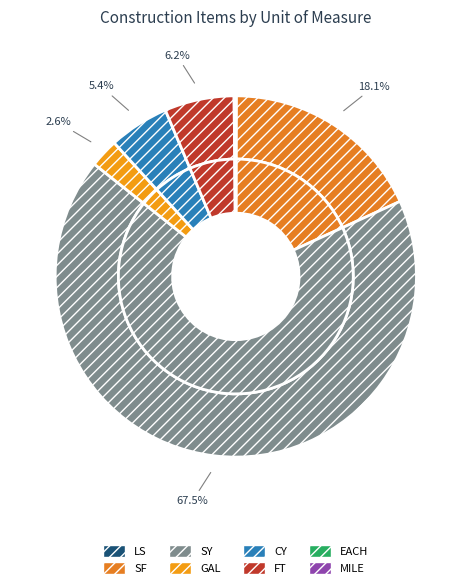

To the nearest percent, what portion does SF represent?

18%